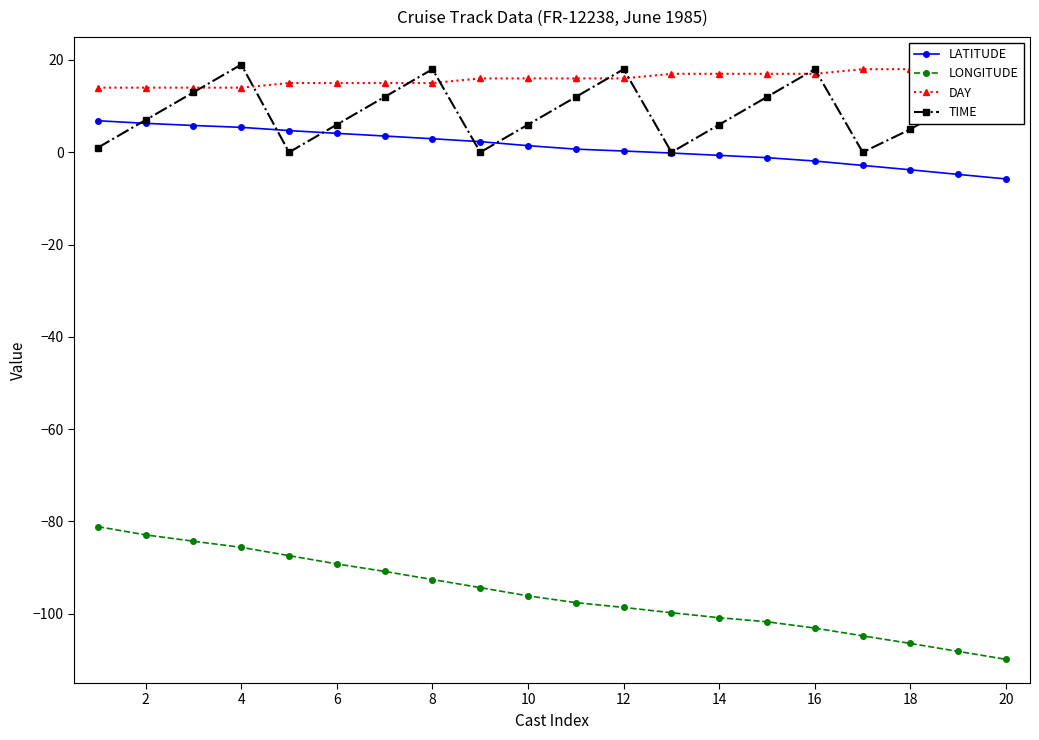

What is the sum of all TIME values?

181.0